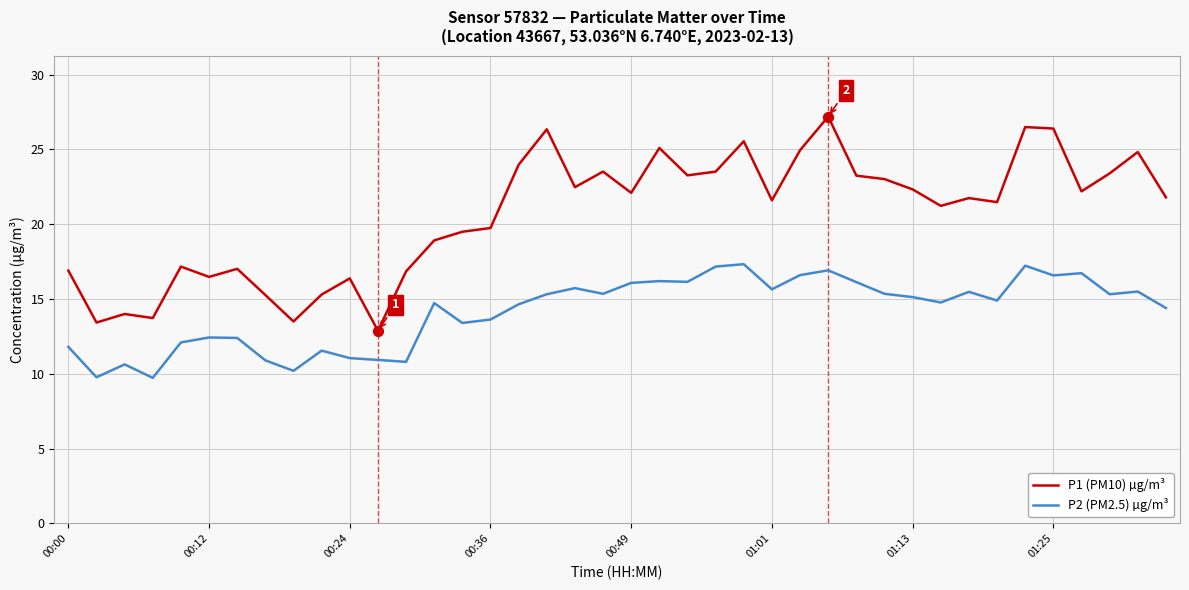

Which series has the largest range (max minus min)?

P1 (PM10) µg/m³